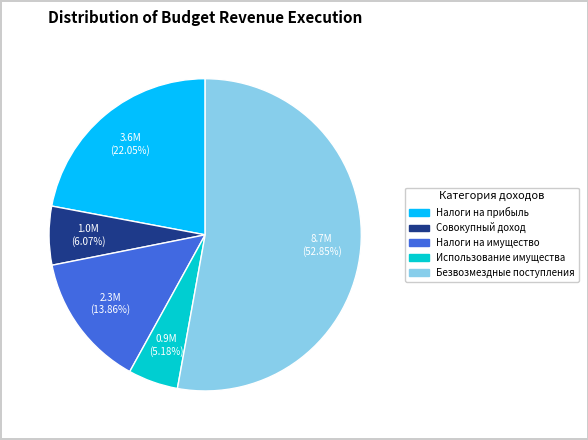

Does any single category account for the majority?

Yes